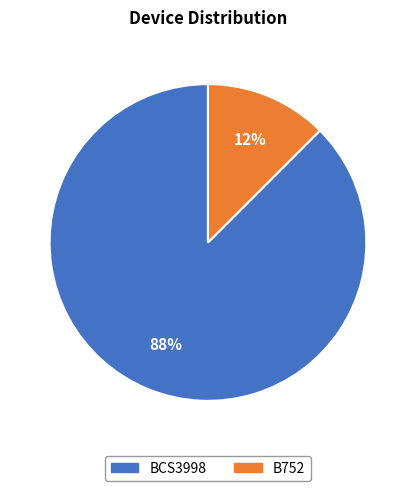

Rank the categories by value from highest to lowest.

BCS3998, B752